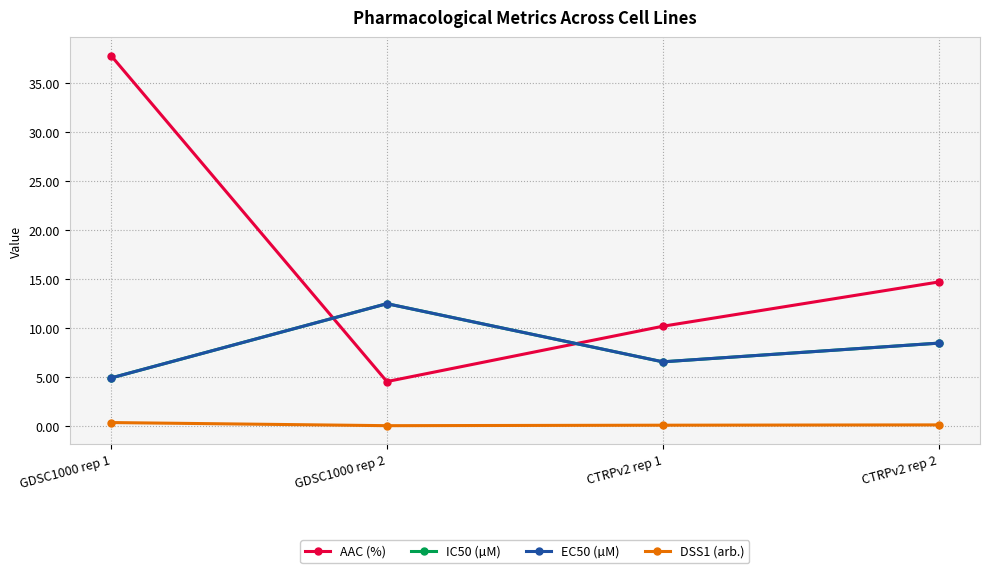

At which category does EC50 (µM) reach its first local valley?

CTRPv2 rep 1